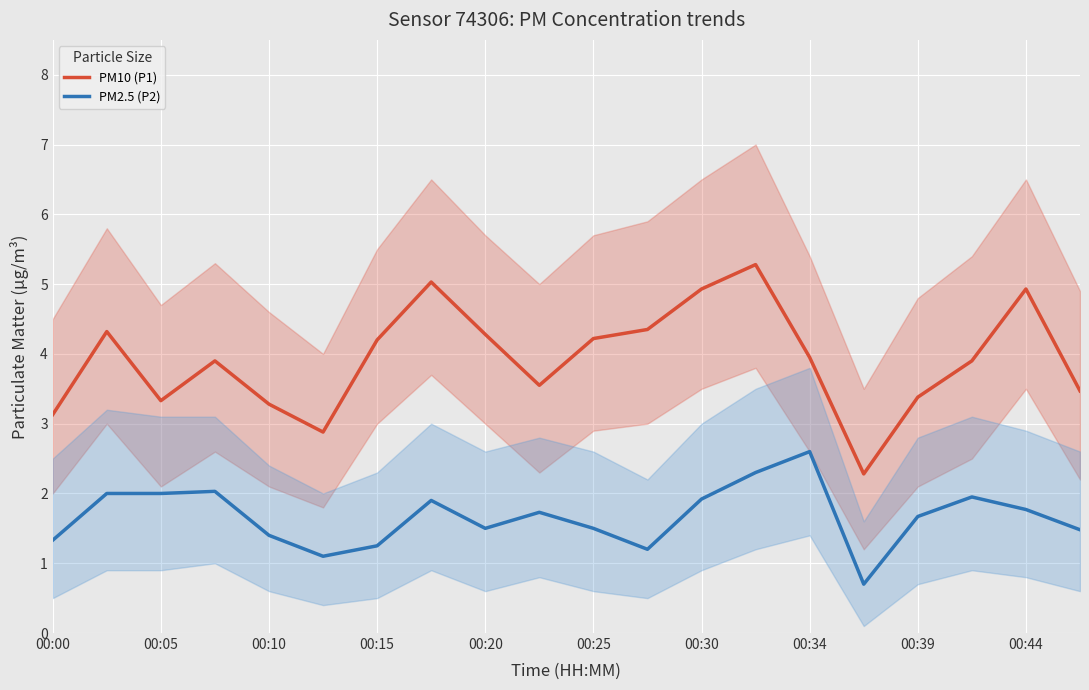

At which label does PM2.5 (P2) first exceed 1?

00:00